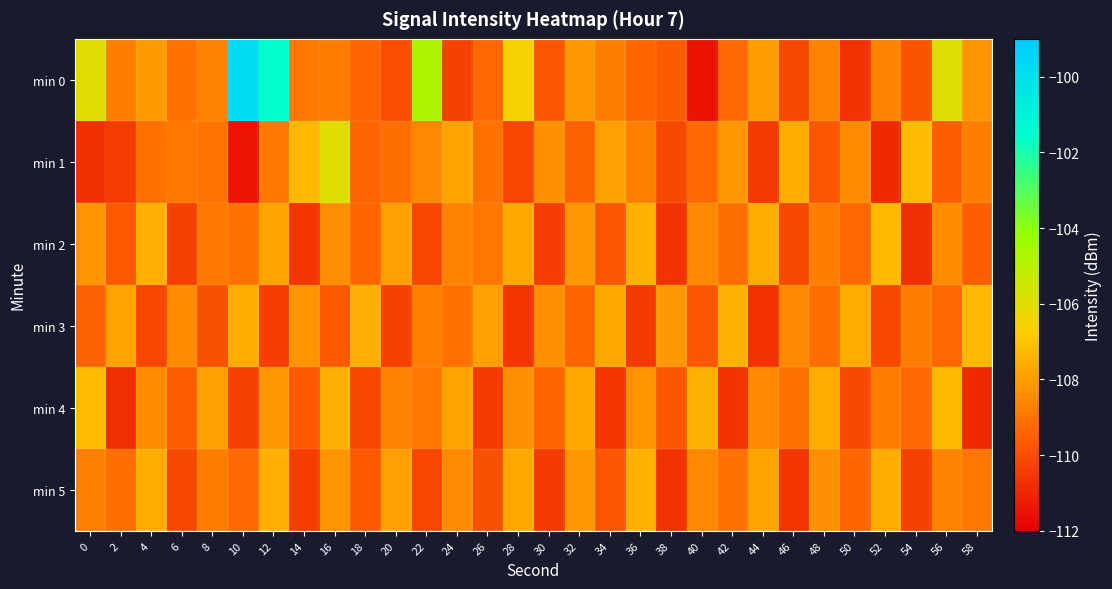

What is the difference between the highest and lowest values at 30?

2.2